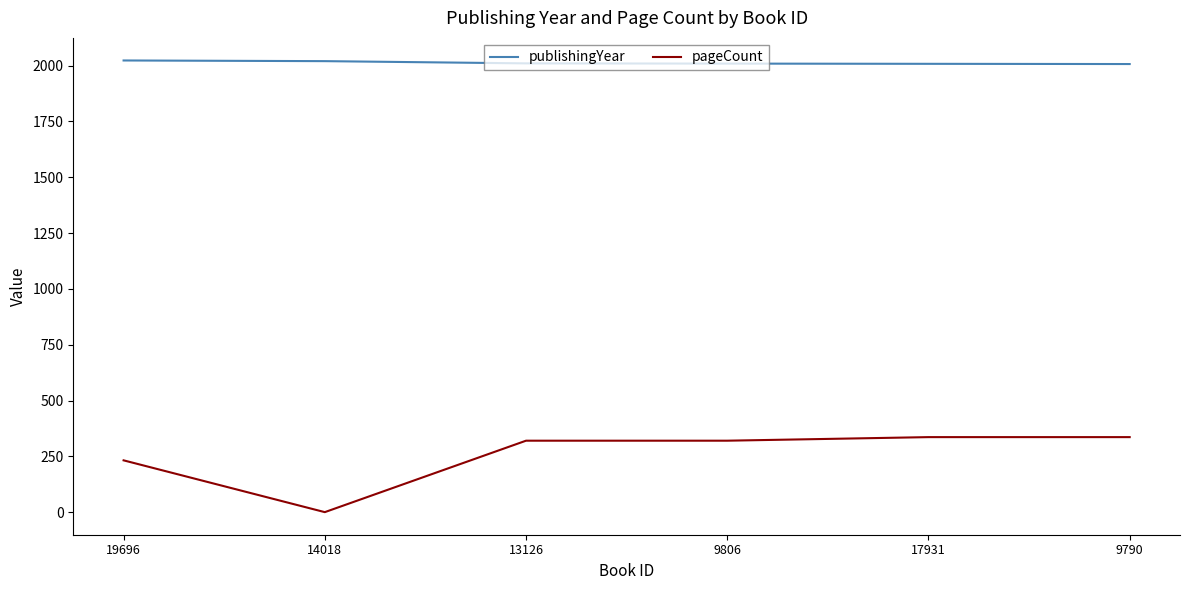

What is the total value across all series at 9790?

2343